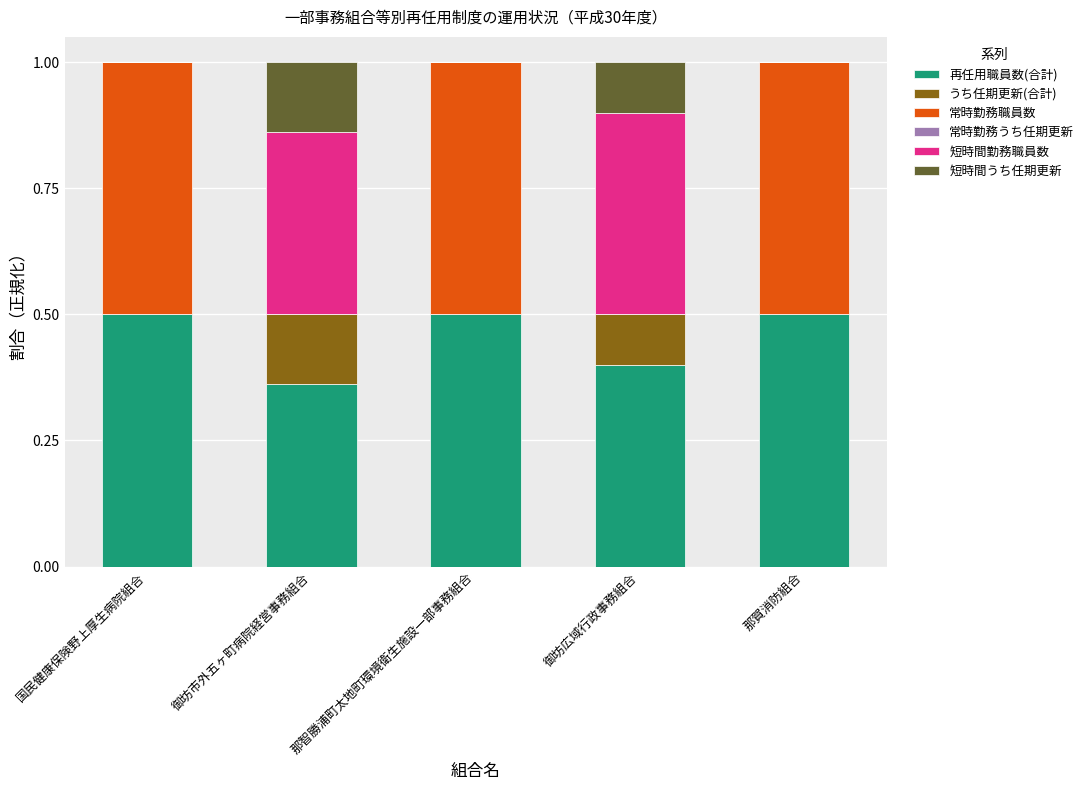

What is the sum of the 再任用職員数(合計) values at 那賀消防組合 and 御坊広域行政事務組合?

0.9